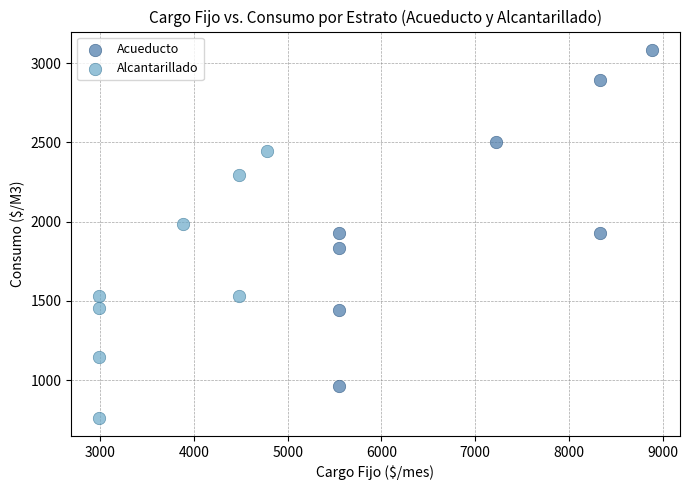

Which series reaches the minimum Y coordinate?

Alcantarillado